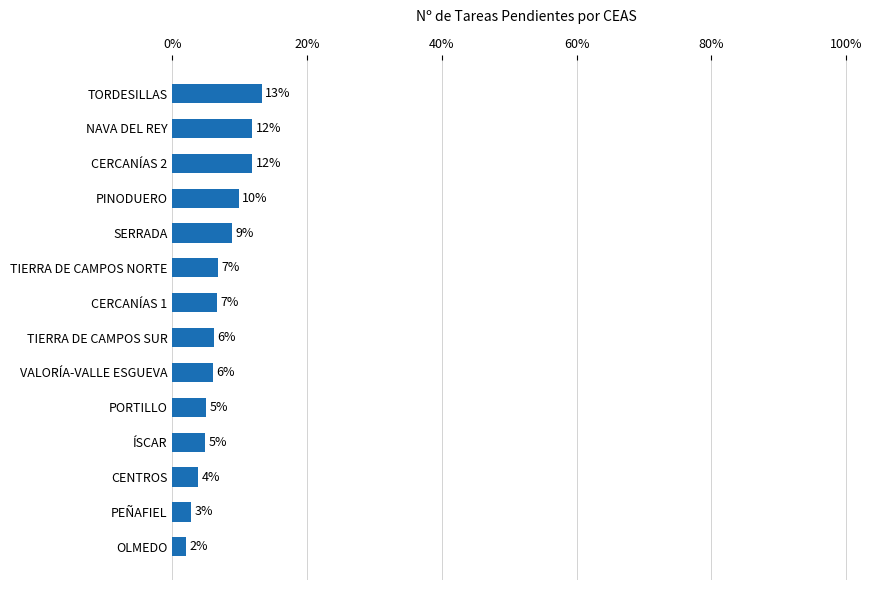

Are the bars horizontal?

Yes